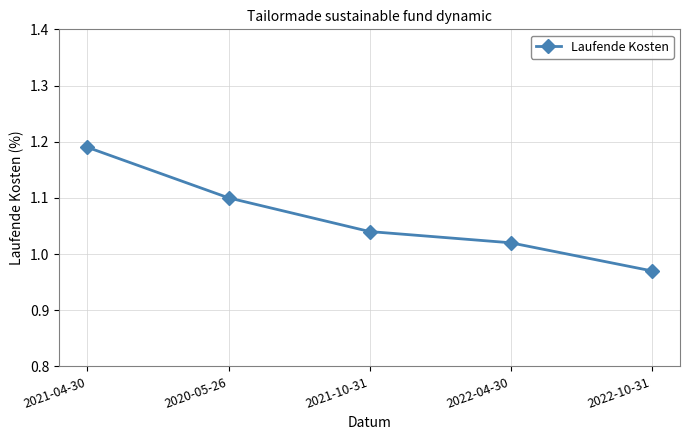

At which category does the chart reach its minimum across all series?

2022-10-31